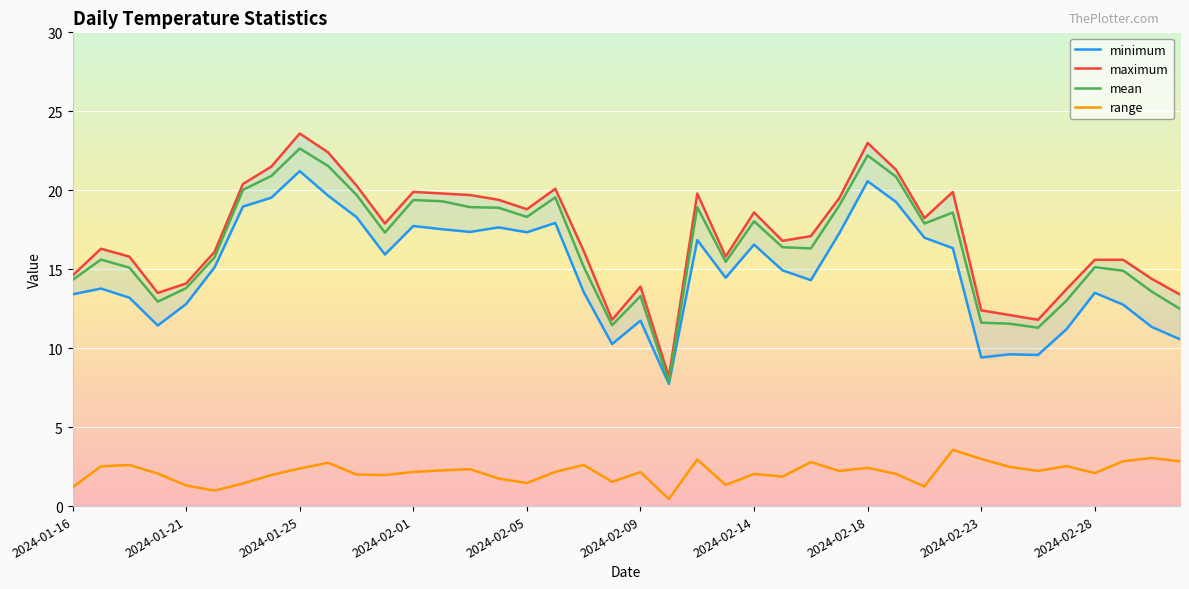

True or false: range and mean cross at least once.

False